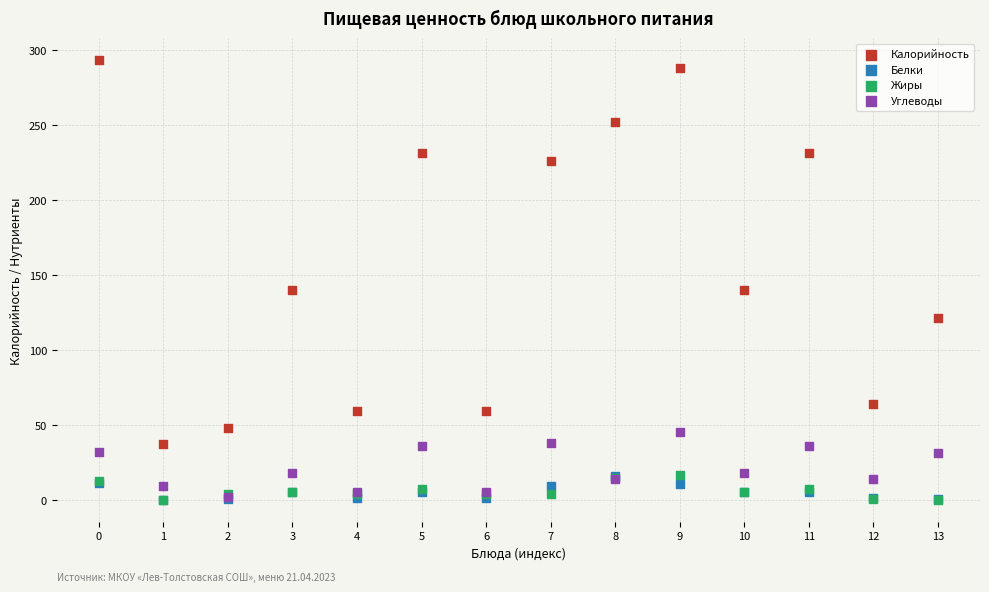

What are all the series names shown in the legend?

Калорийность, Белки, Жиры, Углеводы